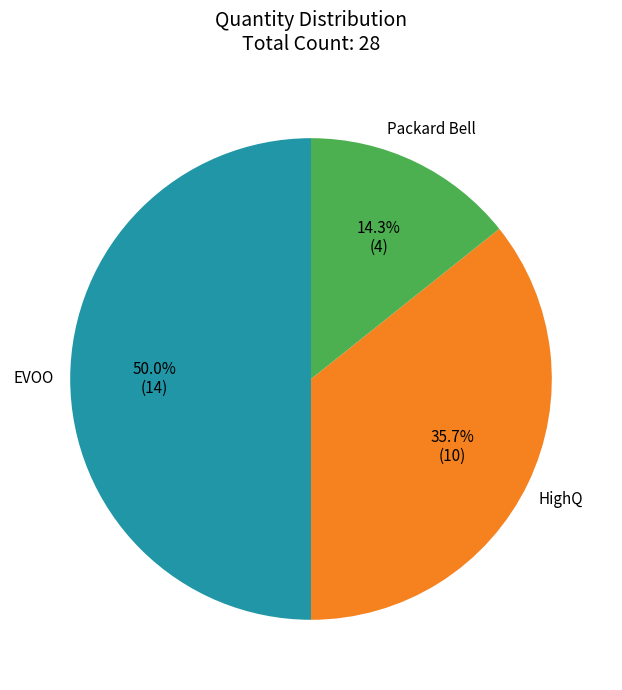

What is the ratio of the value at EVOO to the value at HighQ?

1.4